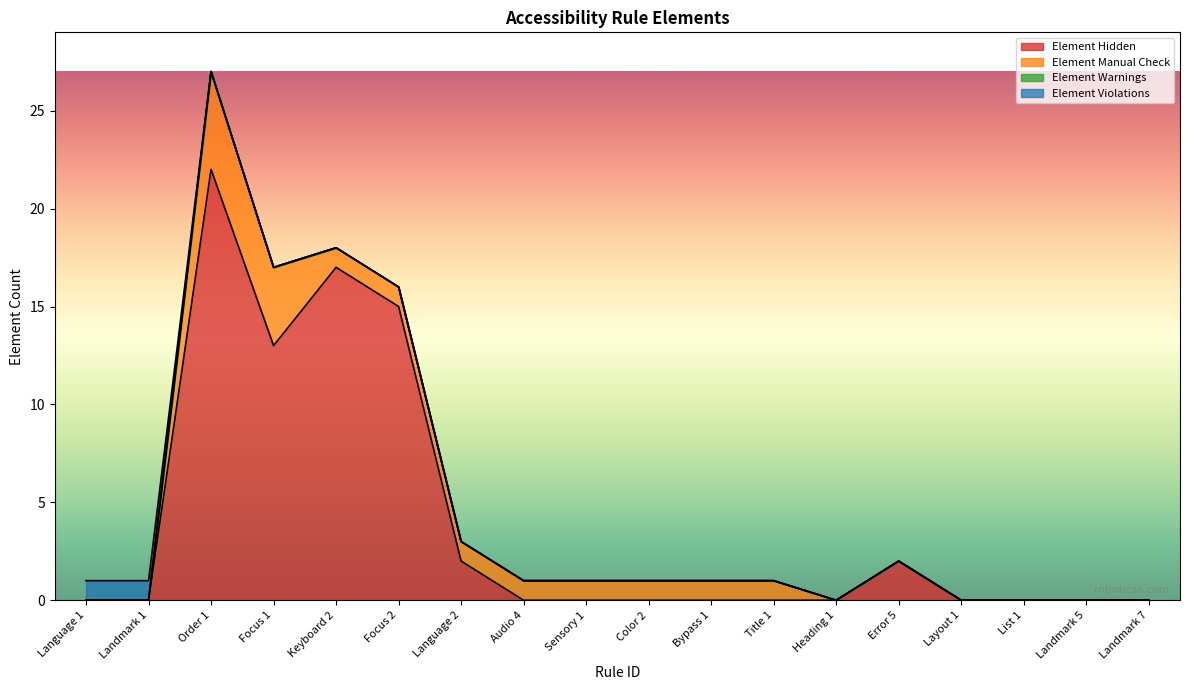

Between Landmark 1 and Language 2, which series saw the biggest shift?

Element Hidden